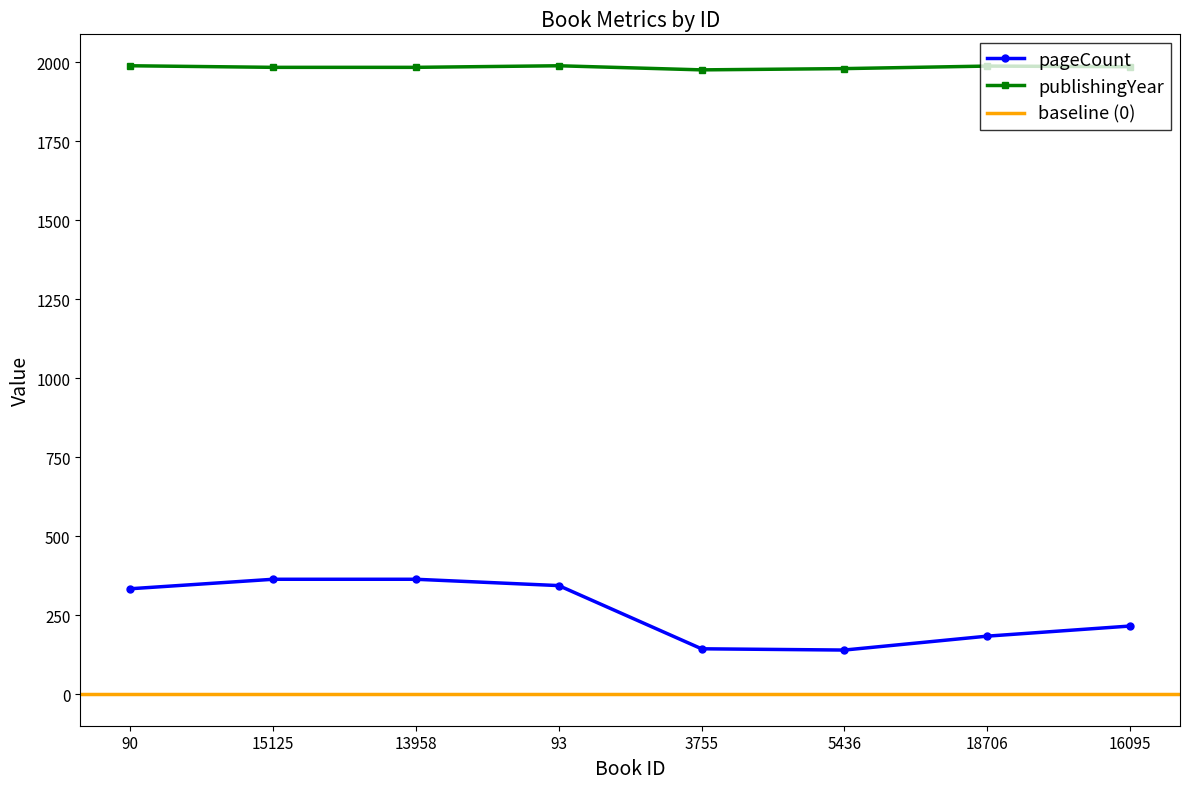

What is the spread (max minus min) of values at 90?

1655